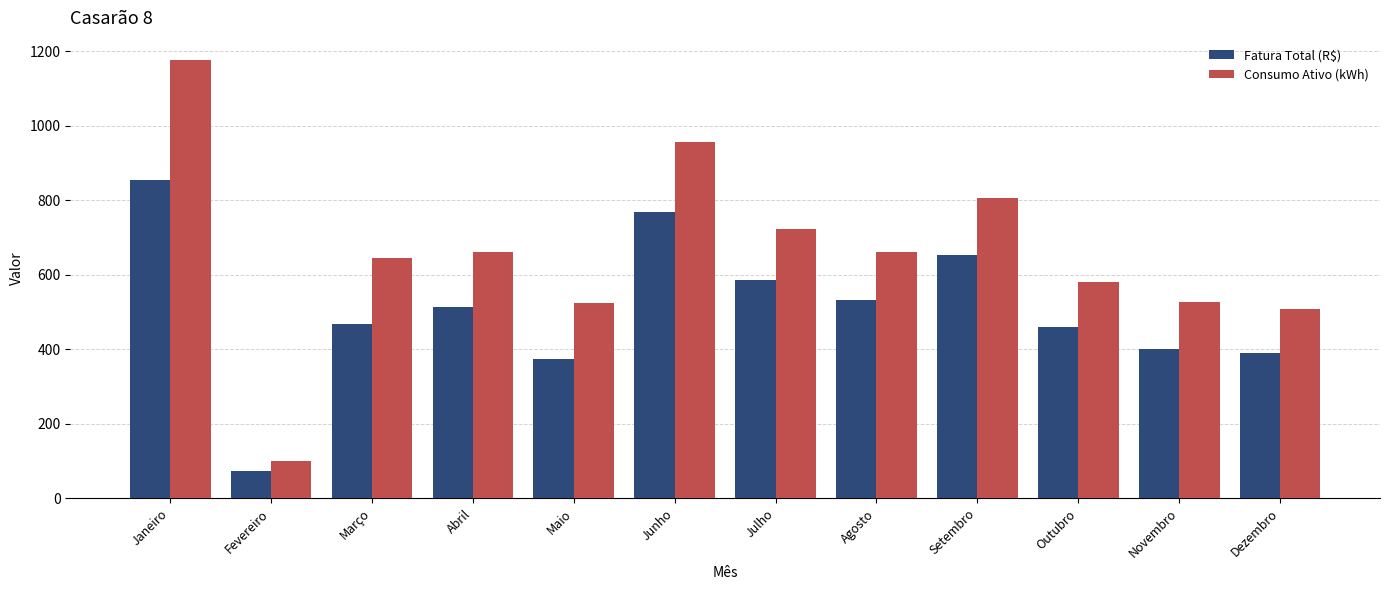

Is the value of Consumo Ativo (kWh) at Janeiro greater than the value of Fatura Total (R$) at Fevereiro?

Yes